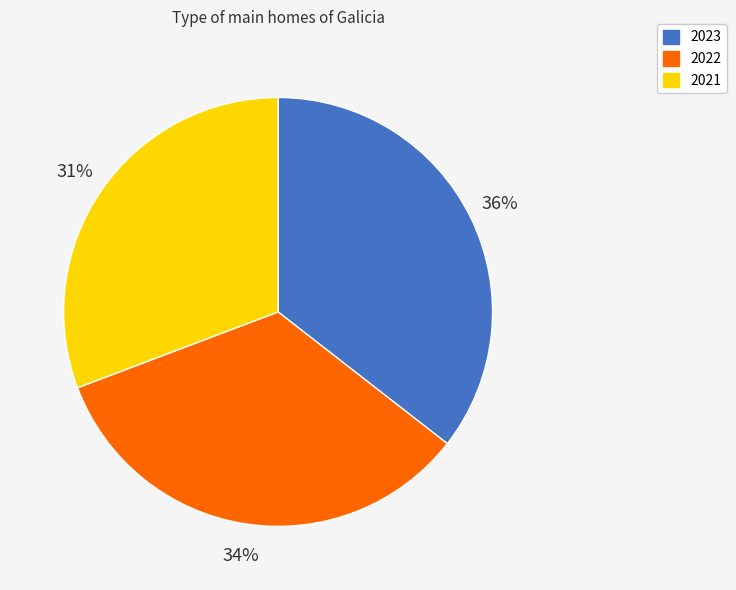

To the nearest percent, what is the combined percentage of 2023 and 2022?

69%